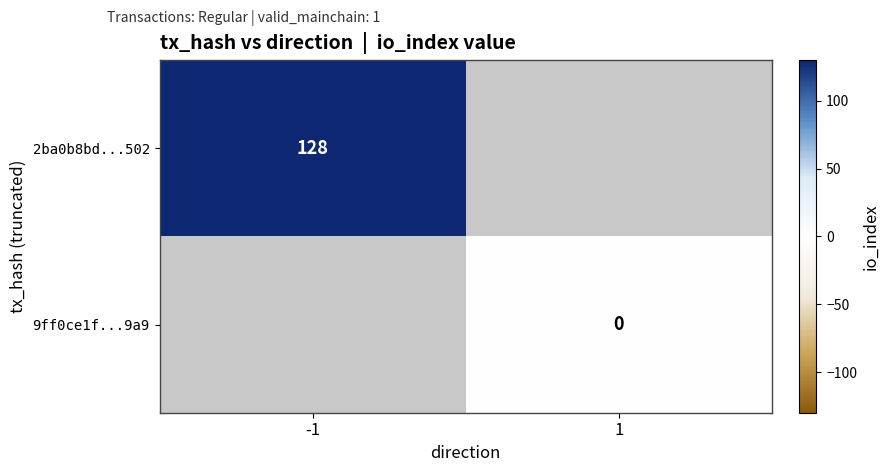

The value of 2ba0b8bd...502 at -1 is 128. True or false?

True